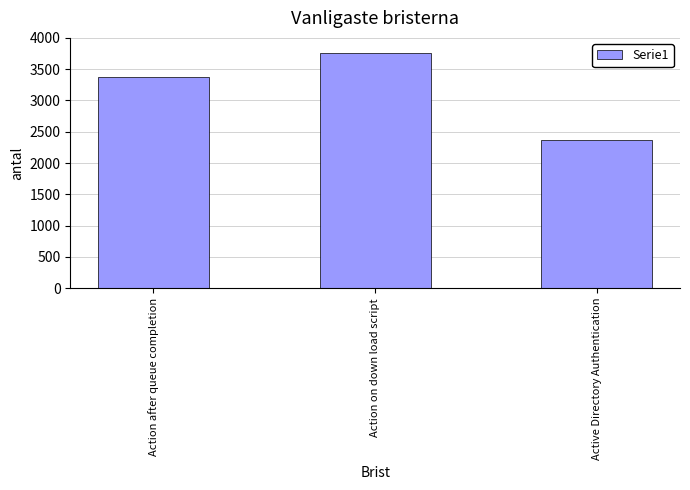

What is the difference between the maximum and minimum values?

1393